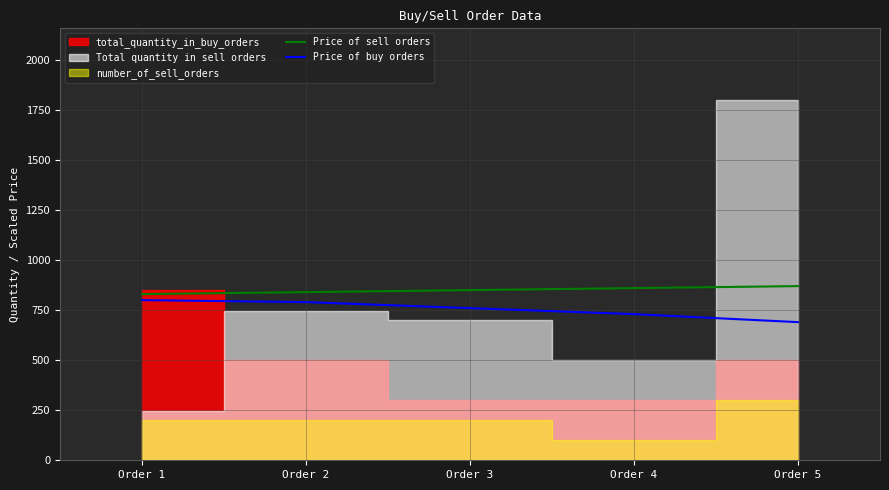

The value of Price of sell orders at Order 4 is 1427. True or false?

False